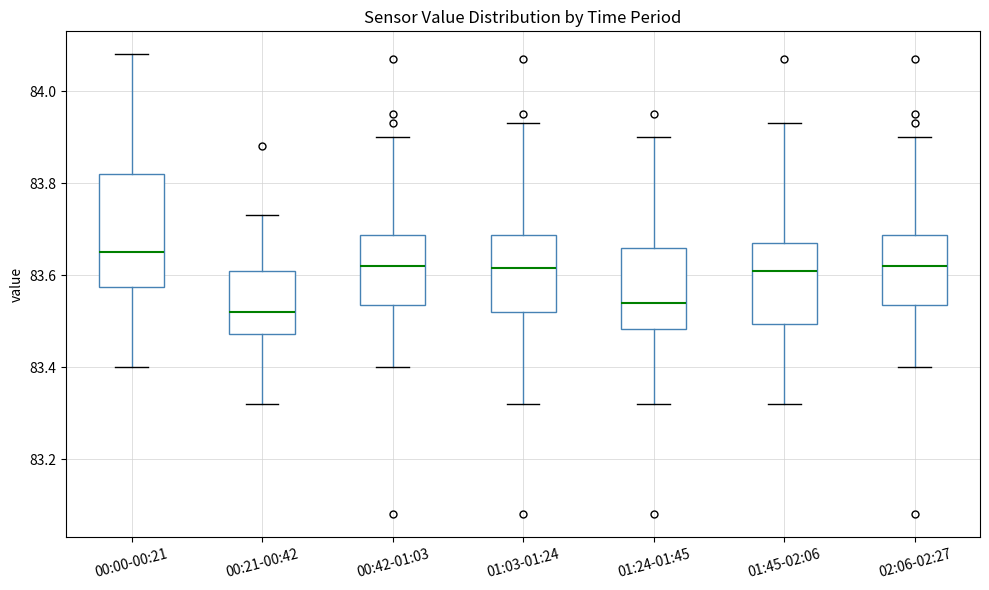

Which box is the tallest, from its lower edge to its upper edge?

00:00-00:21